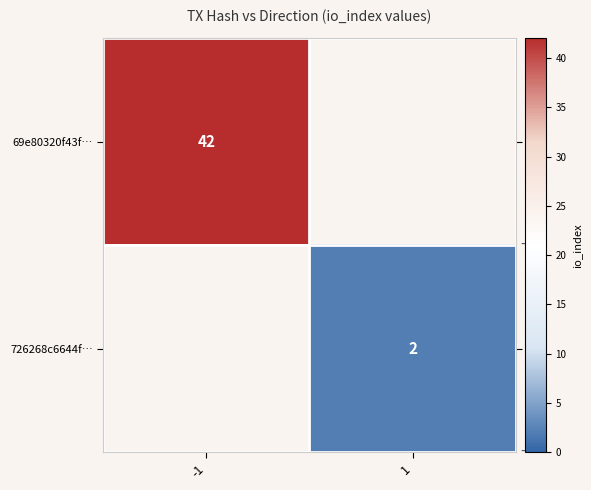

At how many categories does at least one series exceed 36?

1